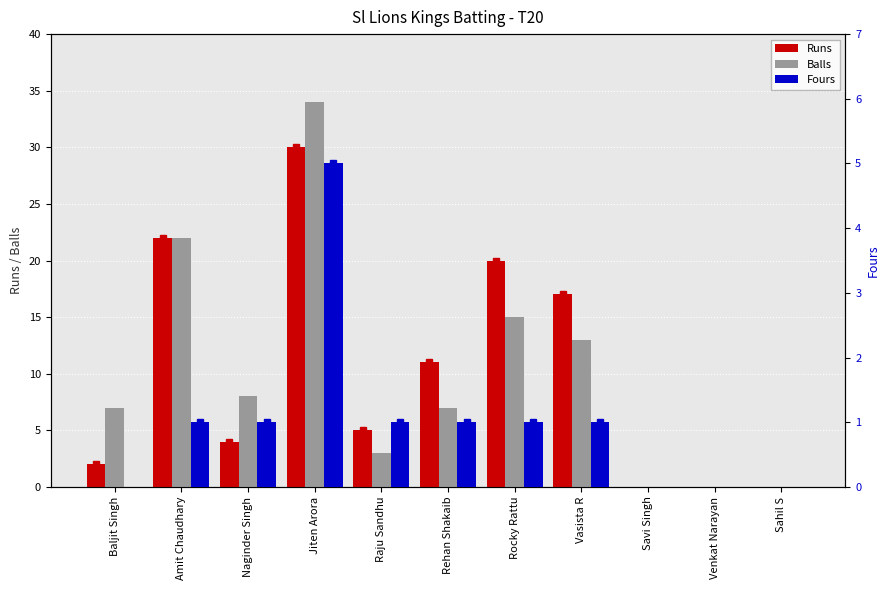

Does the chart contain any negative values?

No